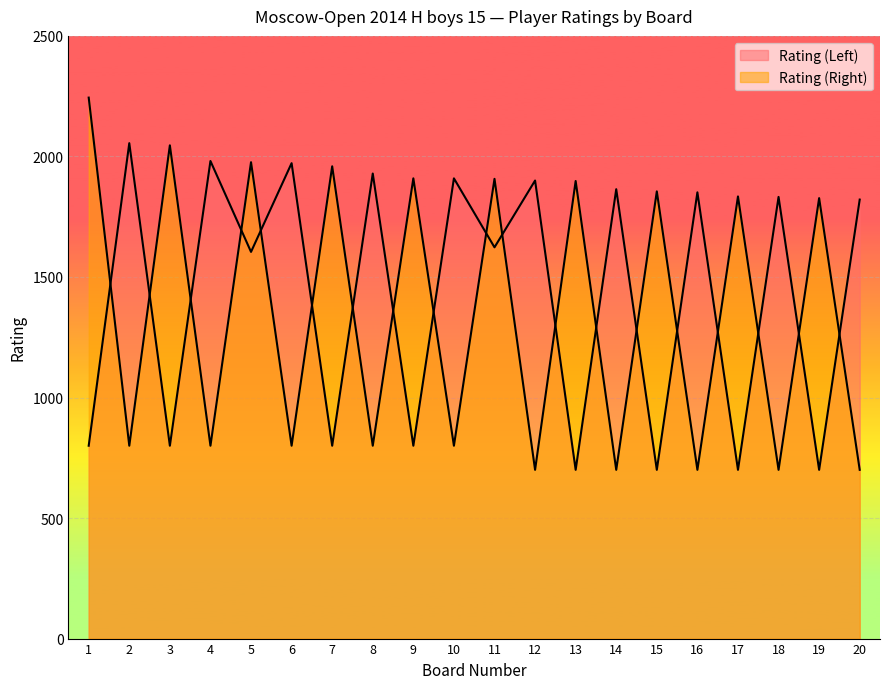

True or false: Rating (Right) has more than 1 points higher than both neighbors.

True